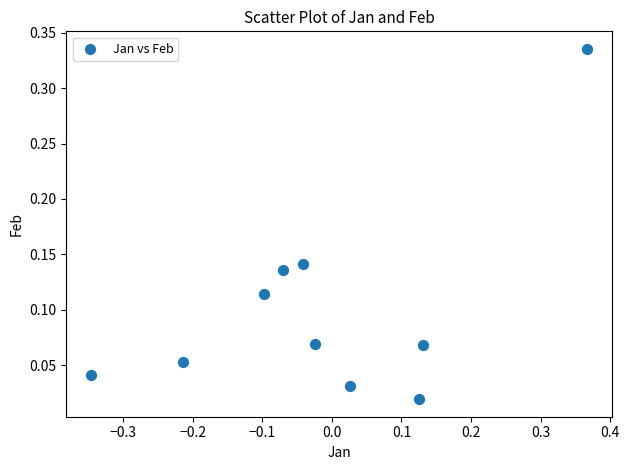

What is the range of X values (max minus min)?

0.7